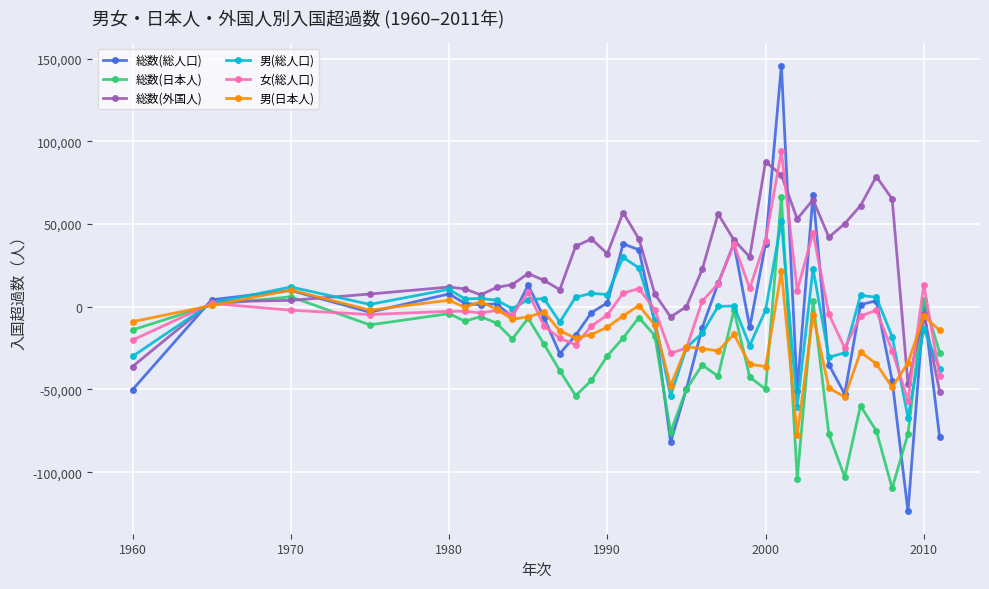

Which series has the largest range (max minus min)?

総数(総人口)